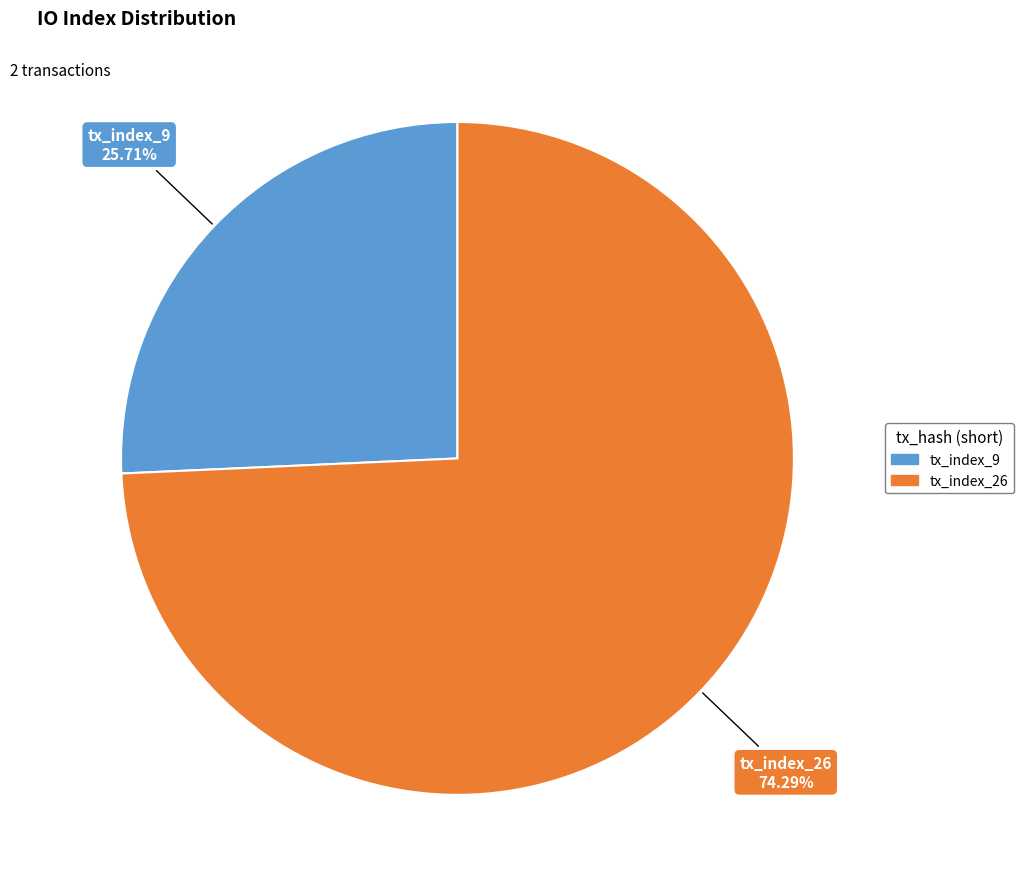

What is the largest slice in the pie chart?

tx_index_26